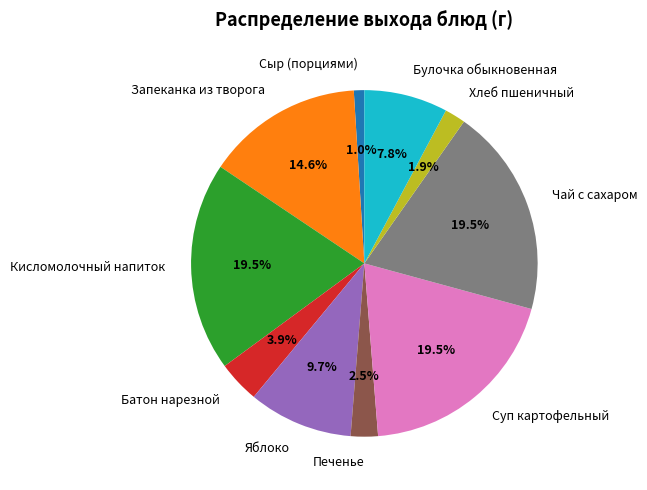

What percentage is the Хлеб пшеничный slice, to the nearest percent?

2%